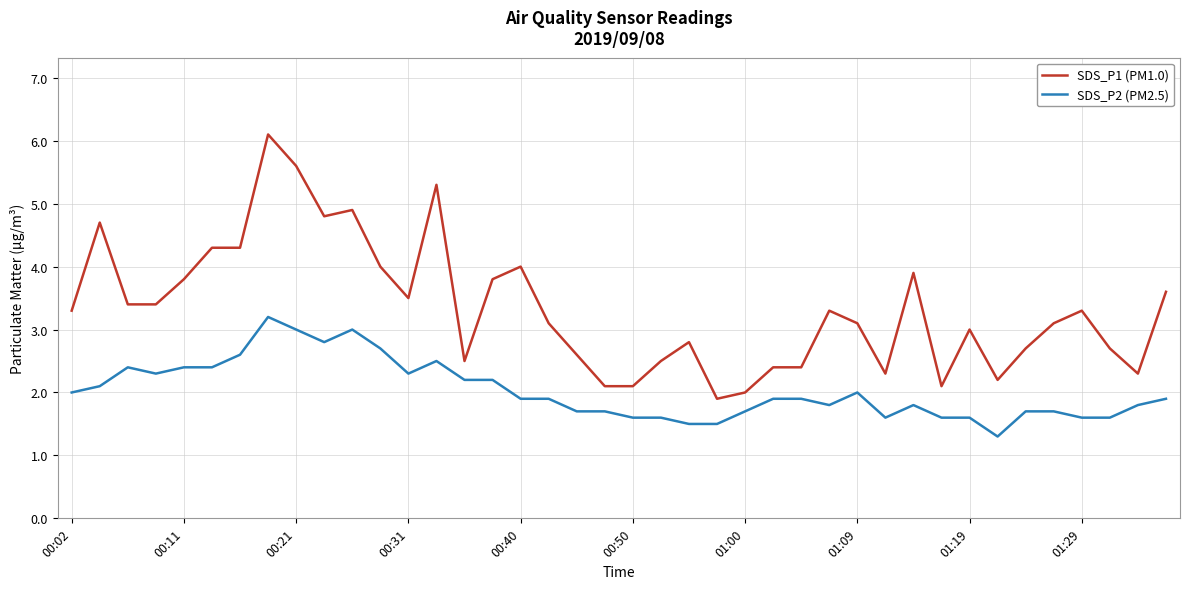

What are all the series names shown in the legend?

SDS_P1 (PM1.0), SDS_P2 (PM2.5)